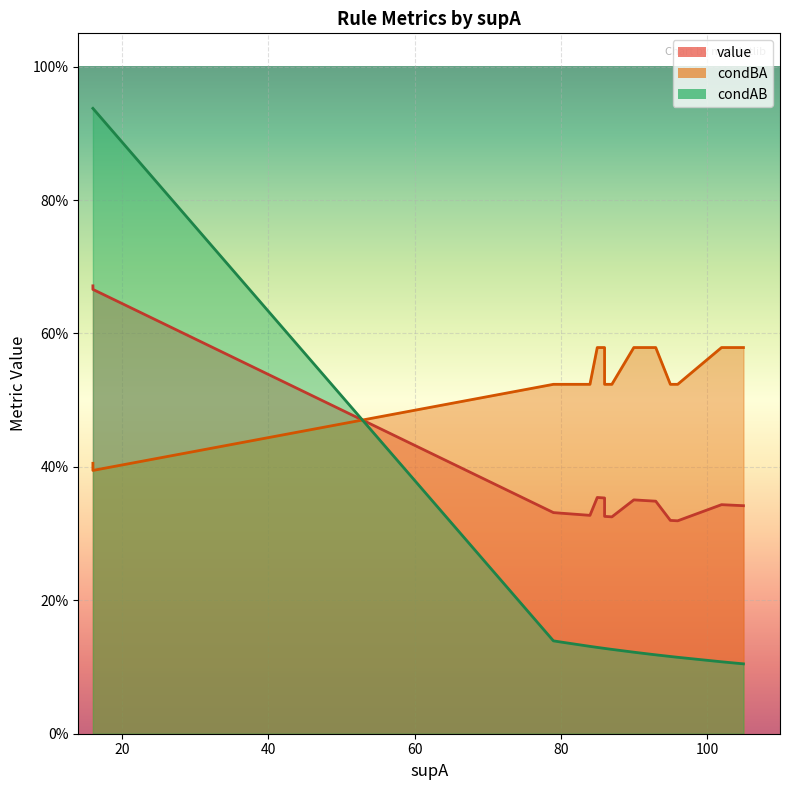

The condAB series shows 0.5 at 8. True or false?

False